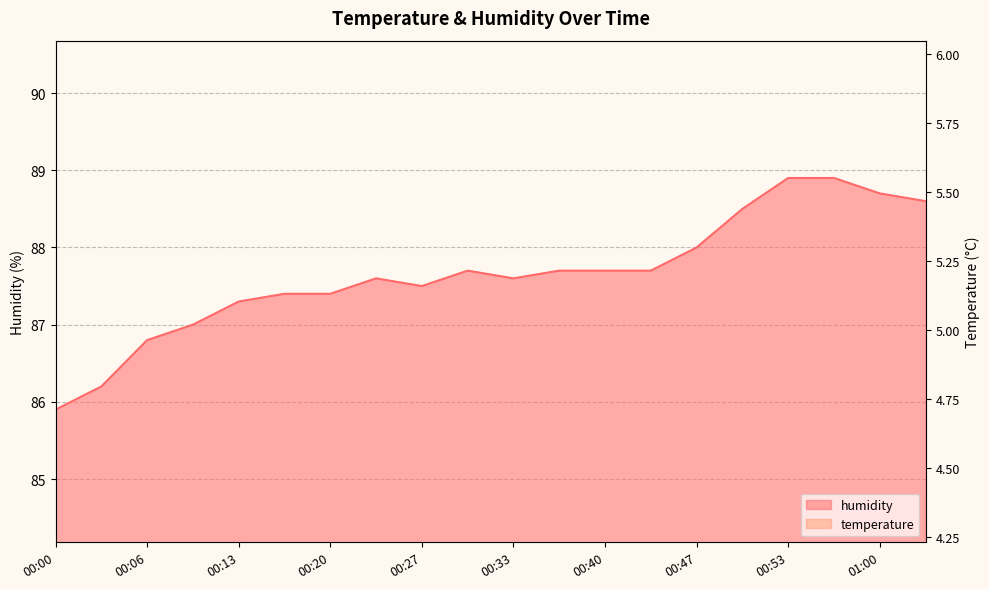

Which series has the largest total across all categories?

humidity